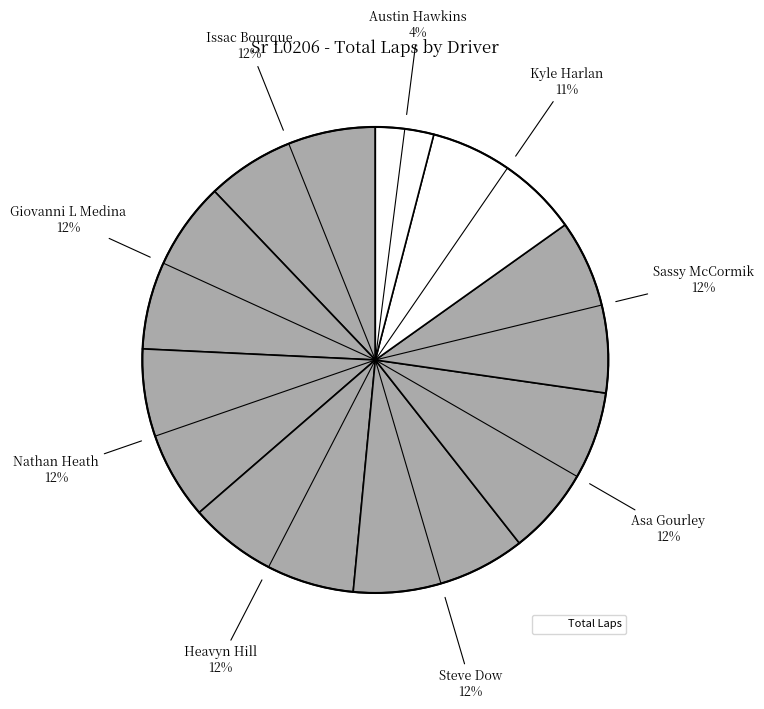

To the nearest percent, what is the difference between the largest and smallest slice percentages?

8%